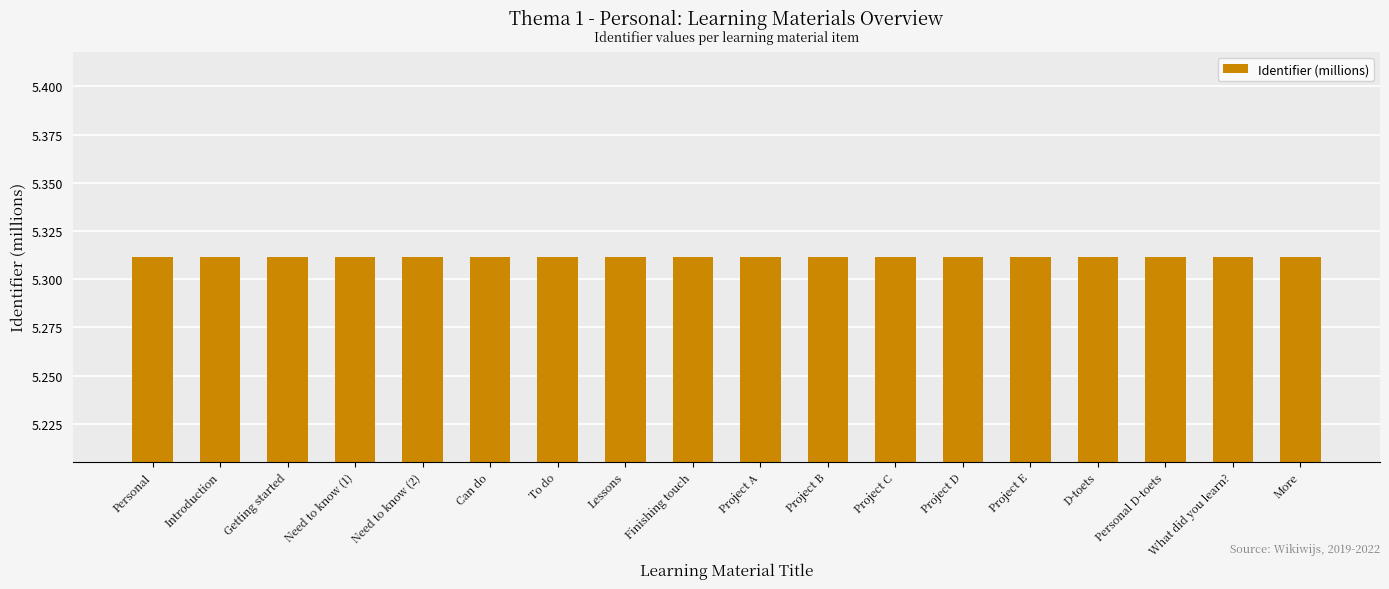

True or false: the data shows 3.6 at Can do.

False